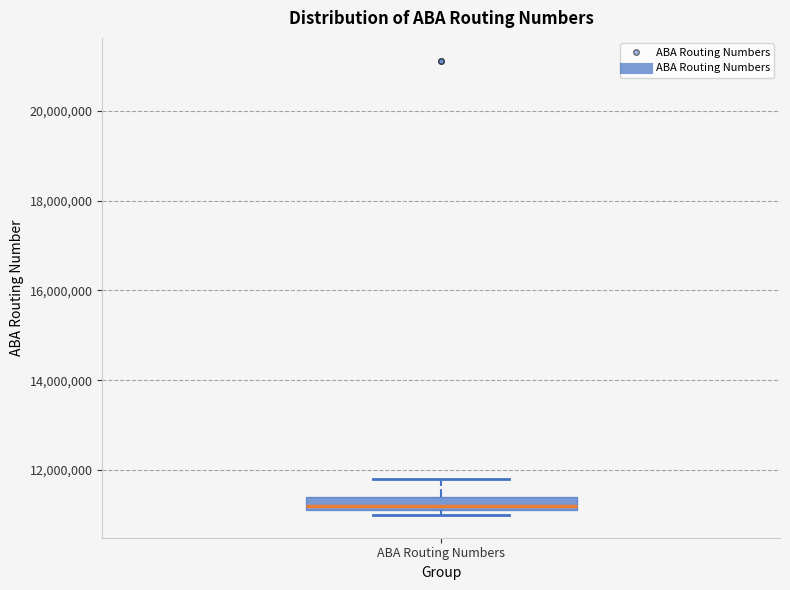

Where is the lower edge of the box for ABA Routing Numbers on the y-axis? The values are not printed on the chart, so give them approximately, as read against the axis.

11200000